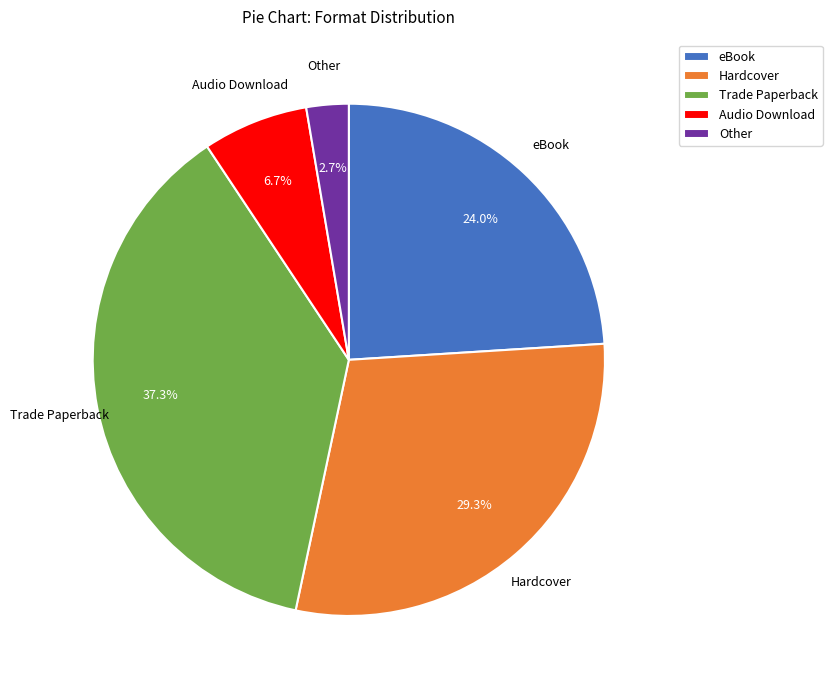

Is the sum of Other and Audio Download greater than half?

No